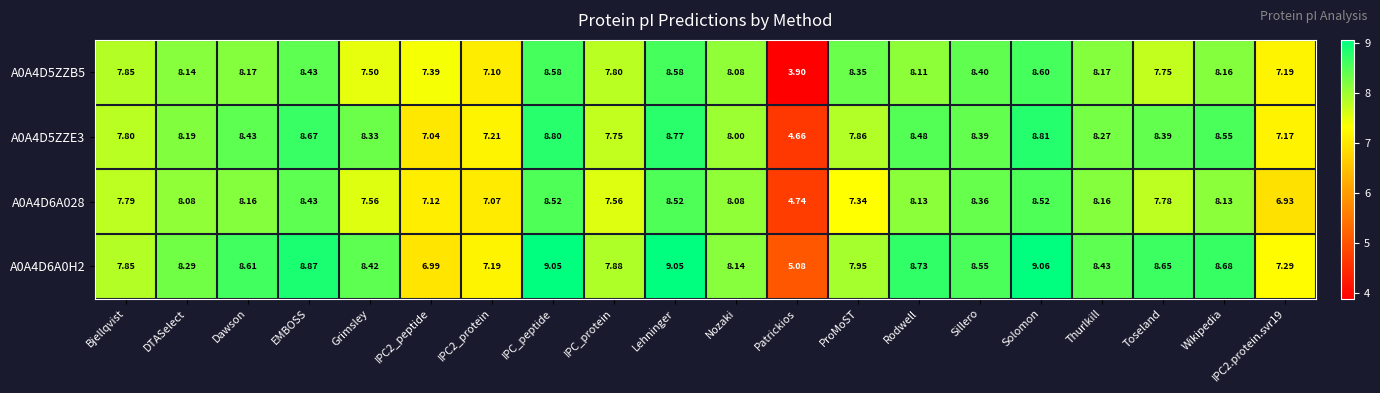

How many categories are shown in the chart?

20